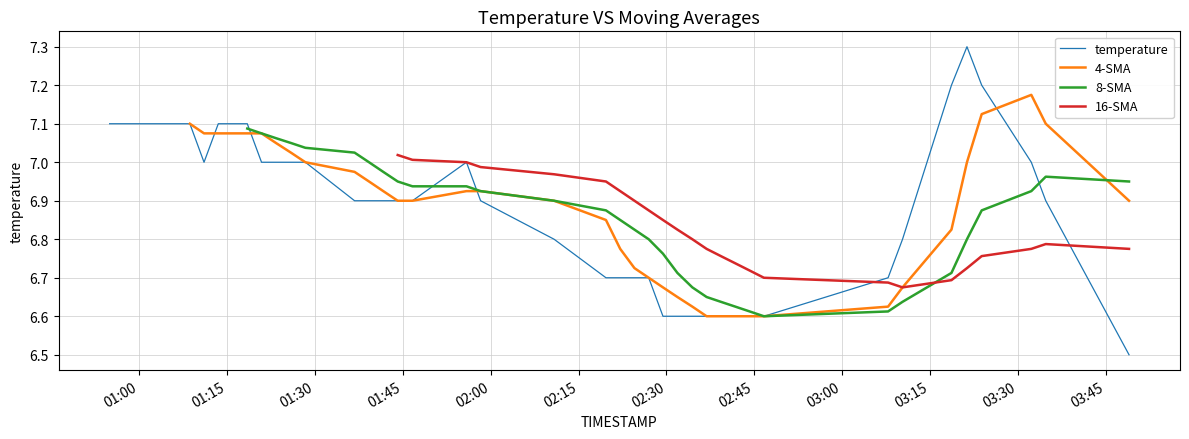

How many lines are shown in the chart?

4